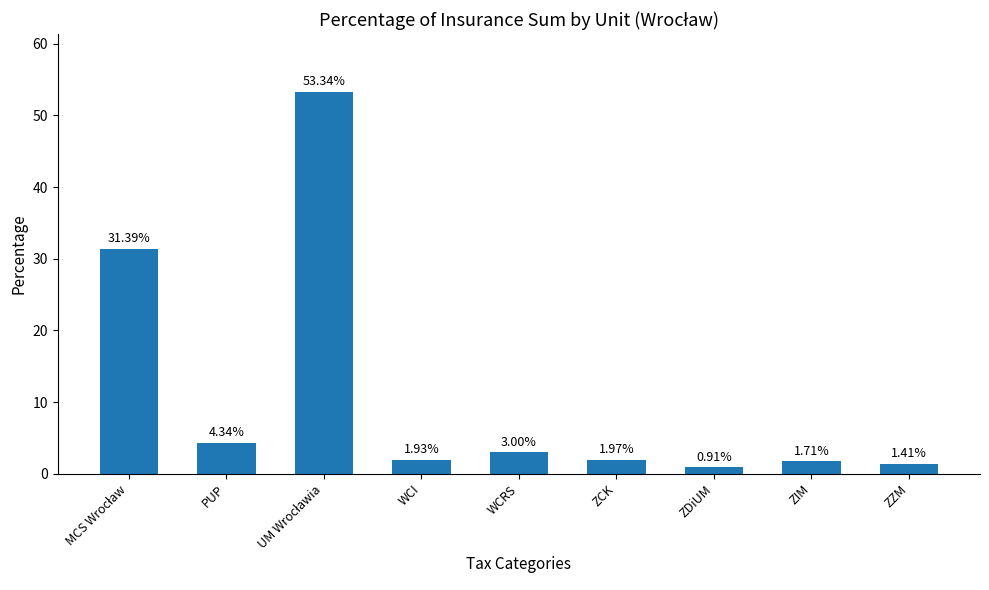

Between ZZM and WCI, which is larger?

WCI